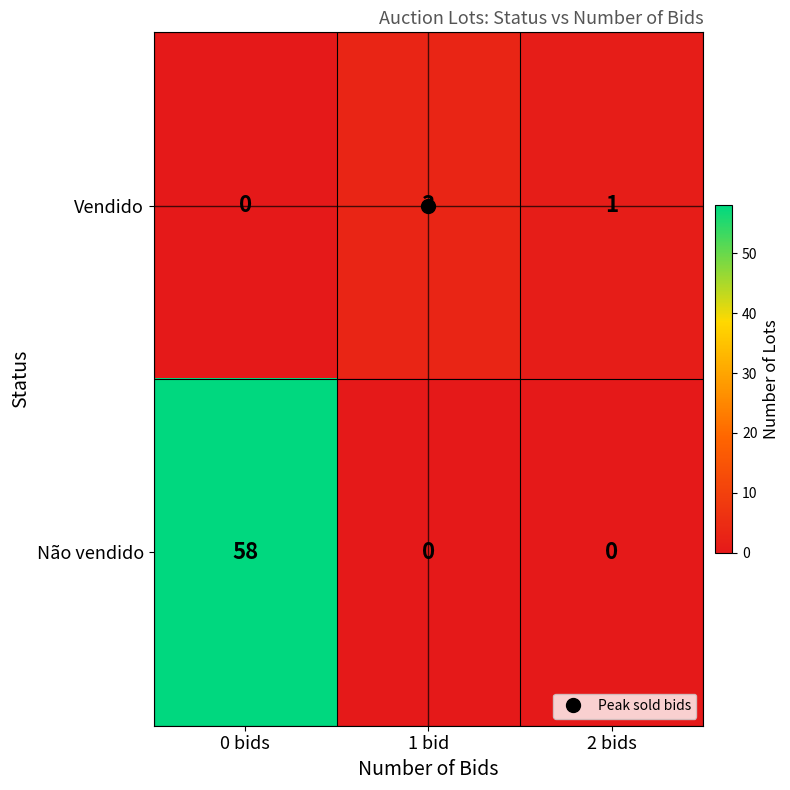

Which series changed the most between 0 bids and 2 bids?

Não vendido